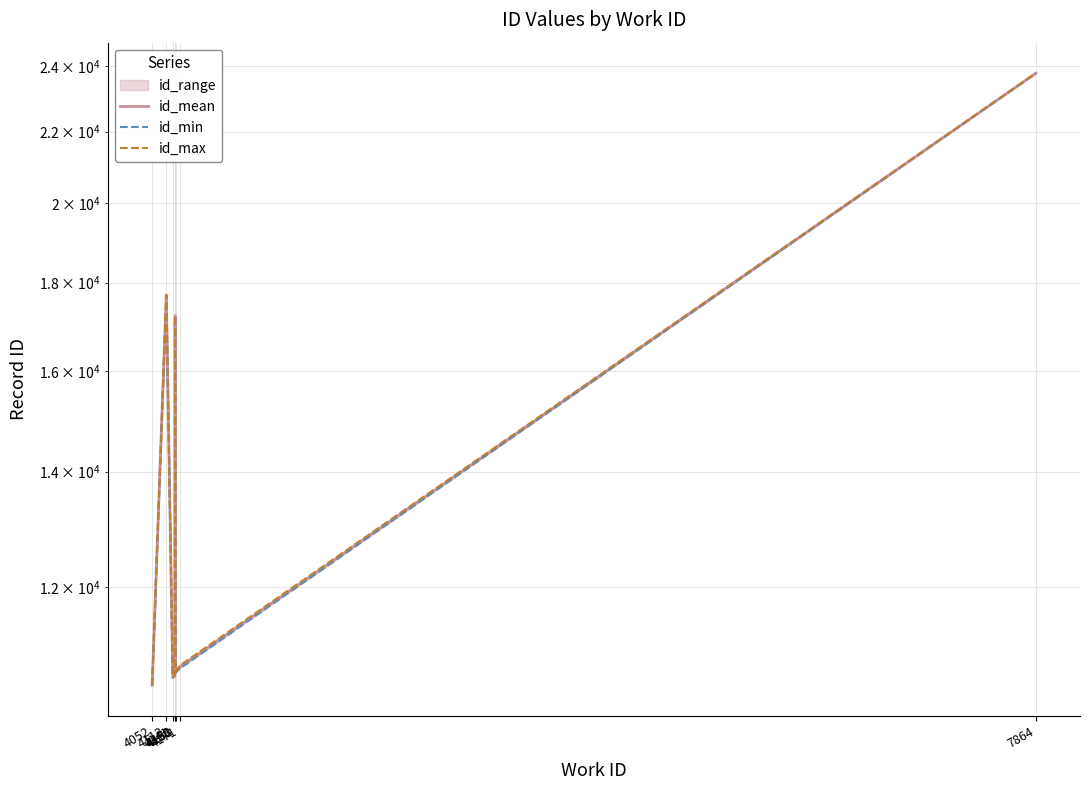

How many data points in id_mean are above 10794?

4